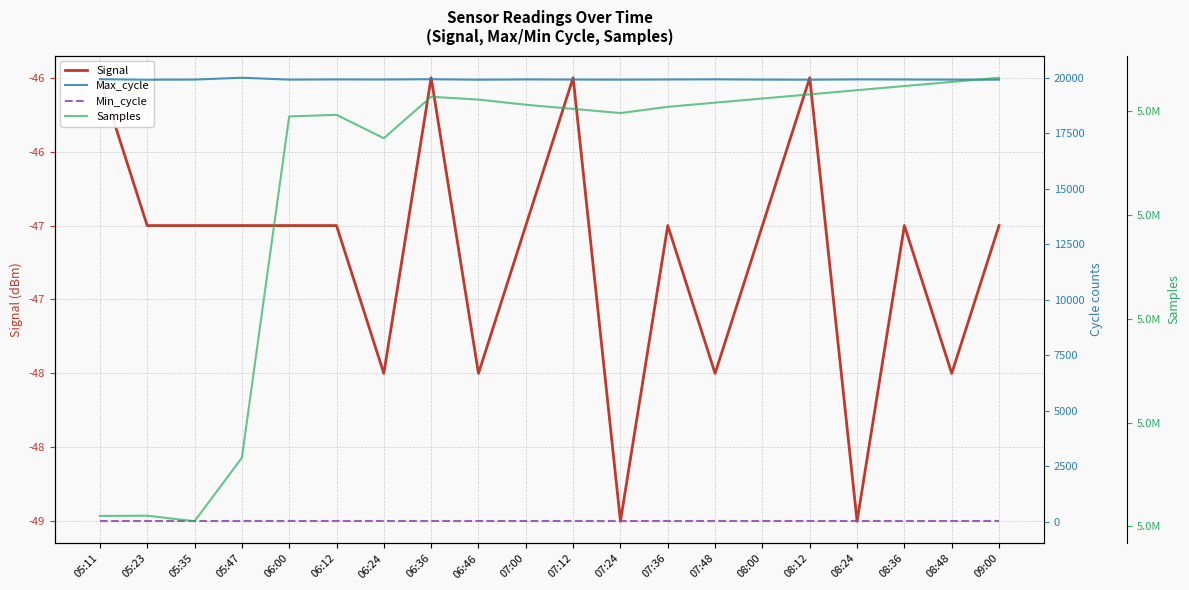

Where is the first local maximum for Max_cycle?

05:47